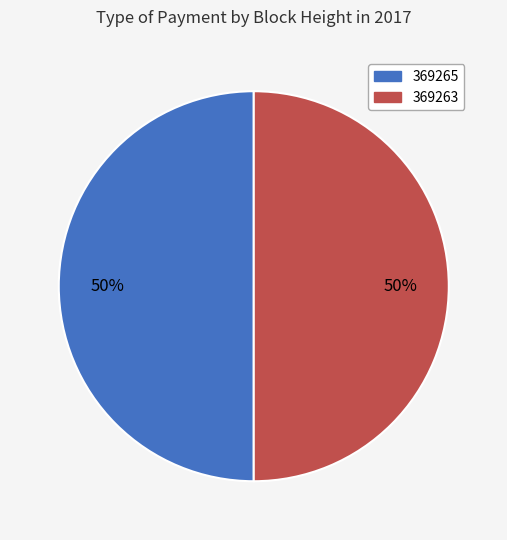

To the nearest percent, what percentage of the pie is 369263?

50%